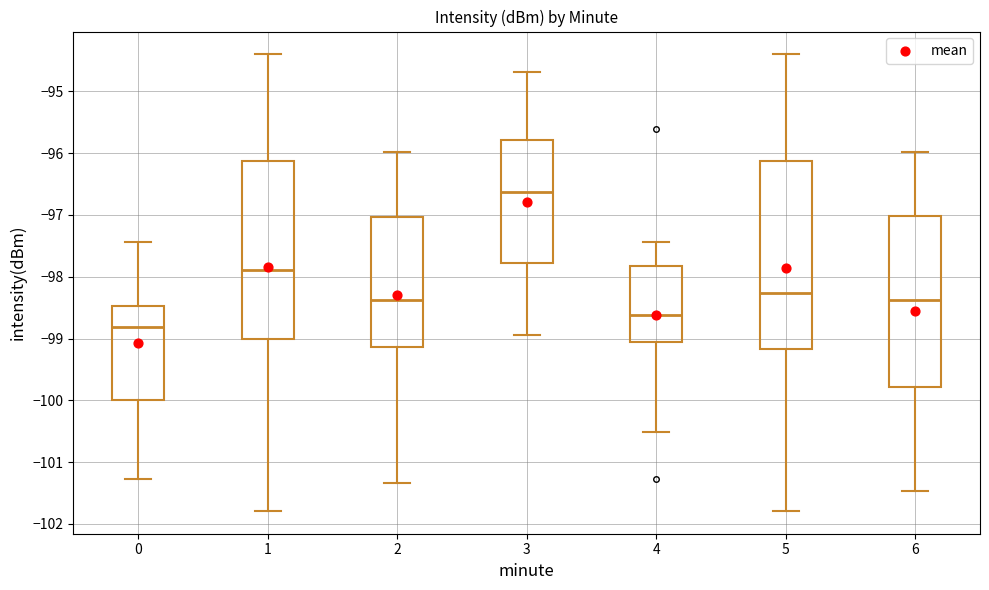

Which box's median line is the lowest?

0